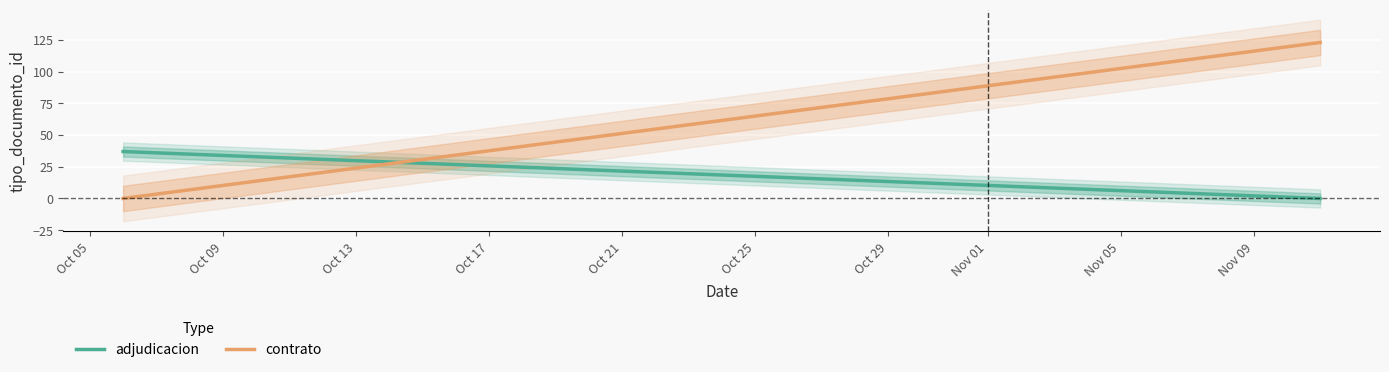

Reading left to right, list all the values displayed in this chart.

adjudicacion: 37	0
contrato: 0	123